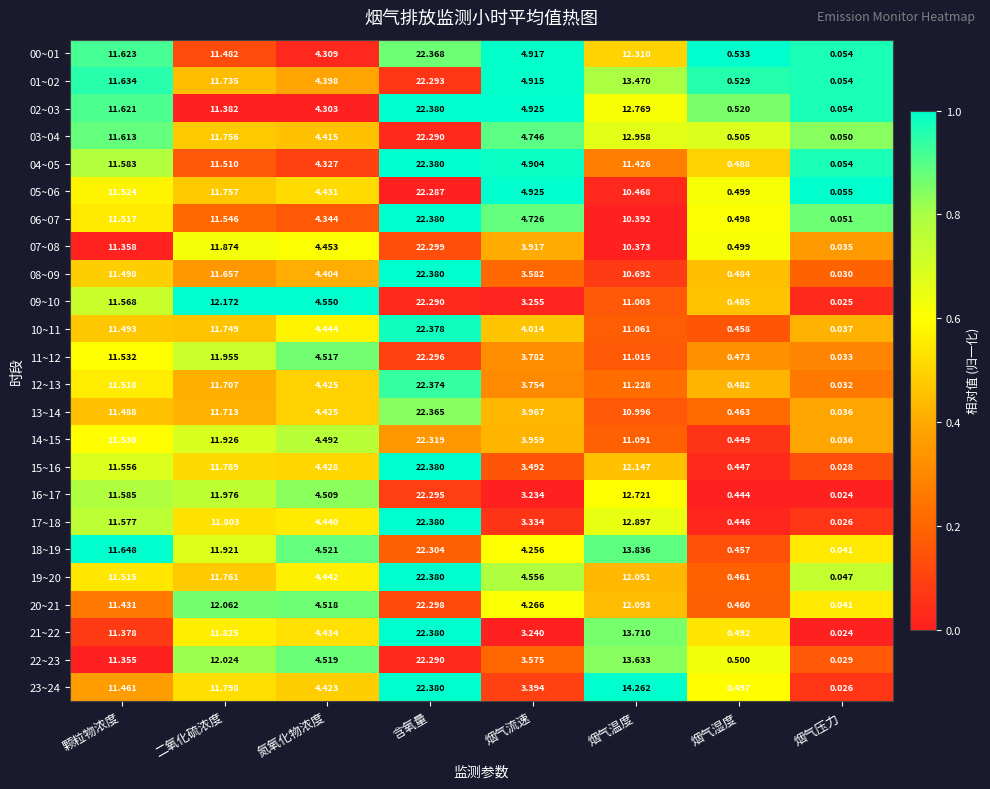

Where is 02~03 nearest to the value 11?

二氧化硫浓度